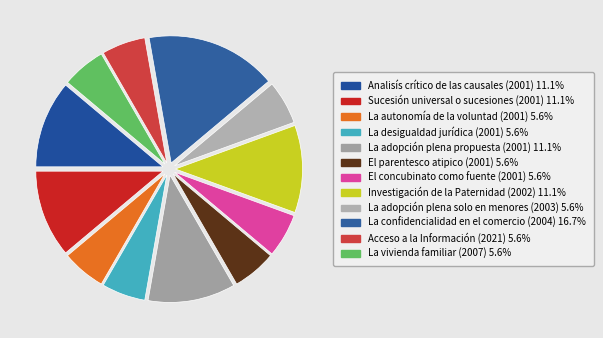

Which category has the smallest portion of the pie?

La autonomía de la voluntad (2001)